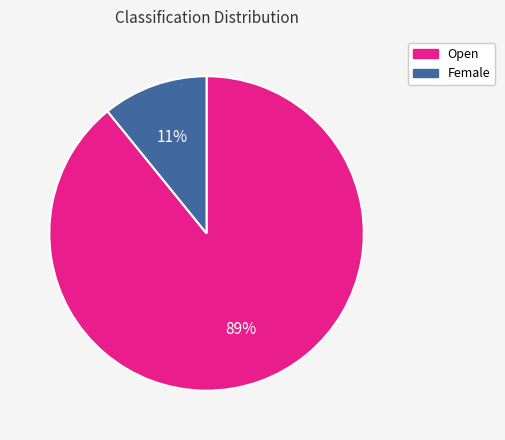

To the nearest percent, what percentage of the pie is Female?

11%